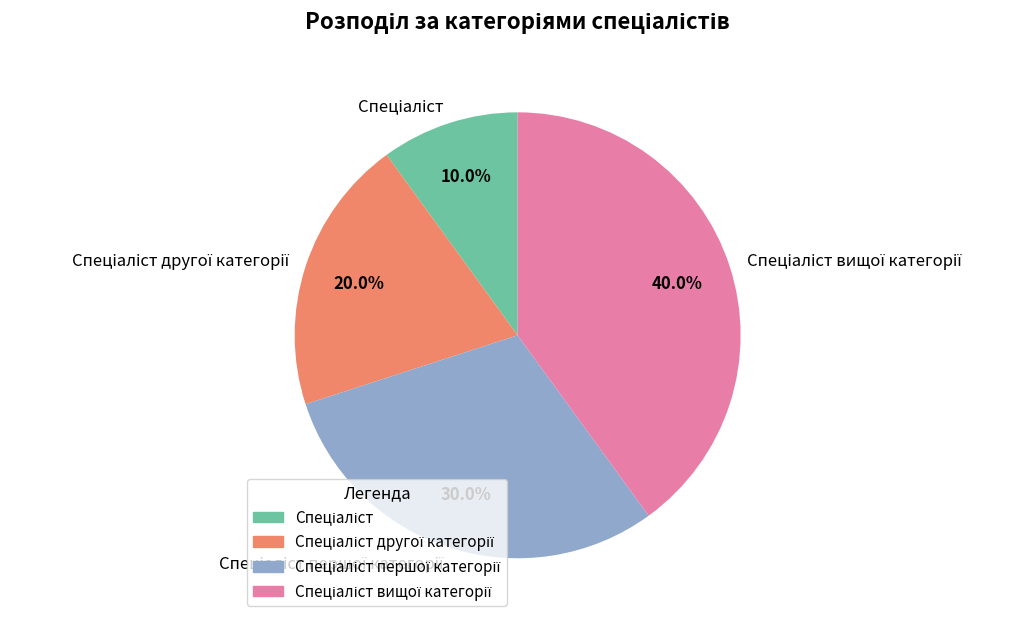

Is there any slice that represents more than half of the pie?

No